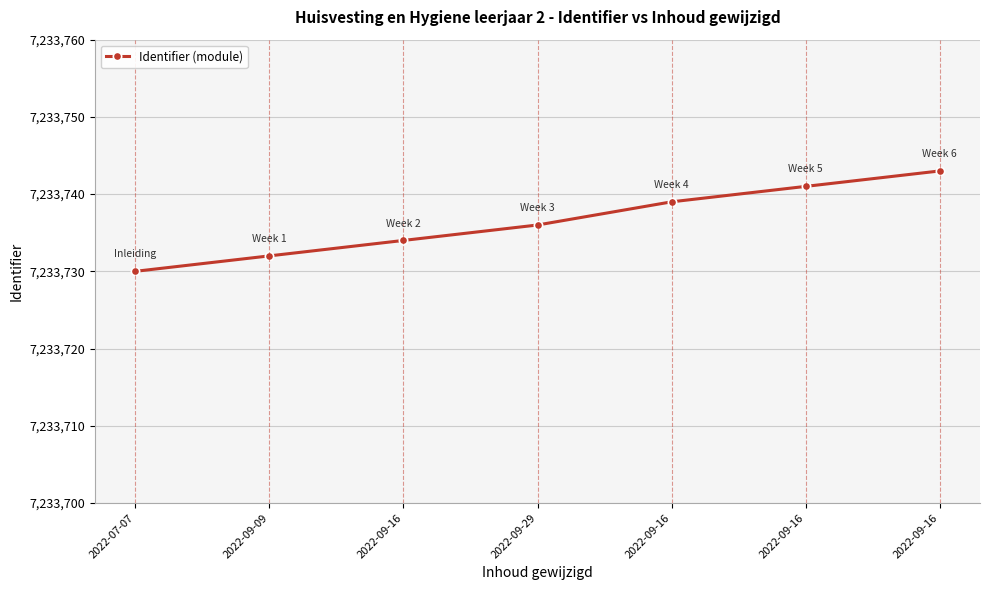

What is the smallest value displayed?

7233730